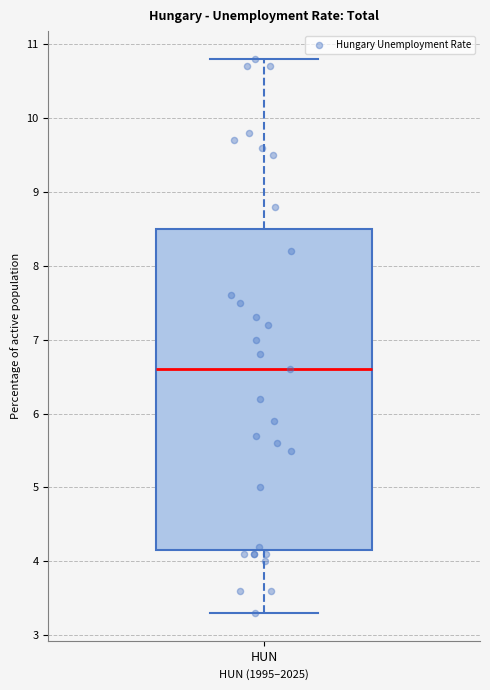

Read this box plot against the y-axis: the position of the median line, the range covered by the box, and the ends of both whiskers. The values are not printed on the chart, so give them approximately, as read against the axis.

median 6.6, box 4.2 to 8.5, whiskers 3.3 to 10.8